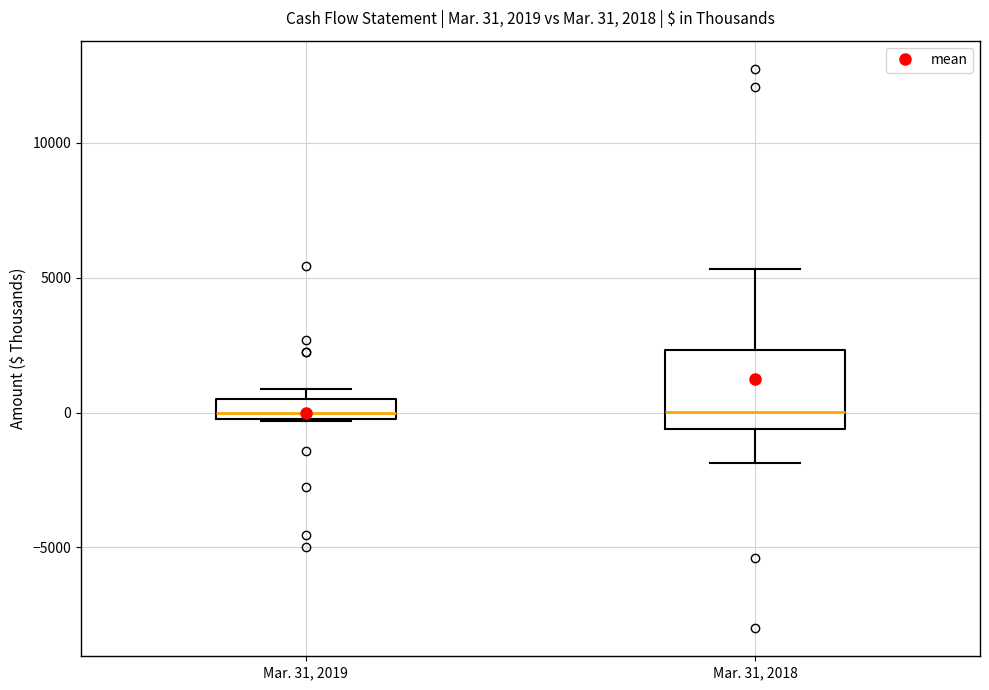

Which box is the tallest, from its lower edge to its upper edge?

Mar. 31, 2018